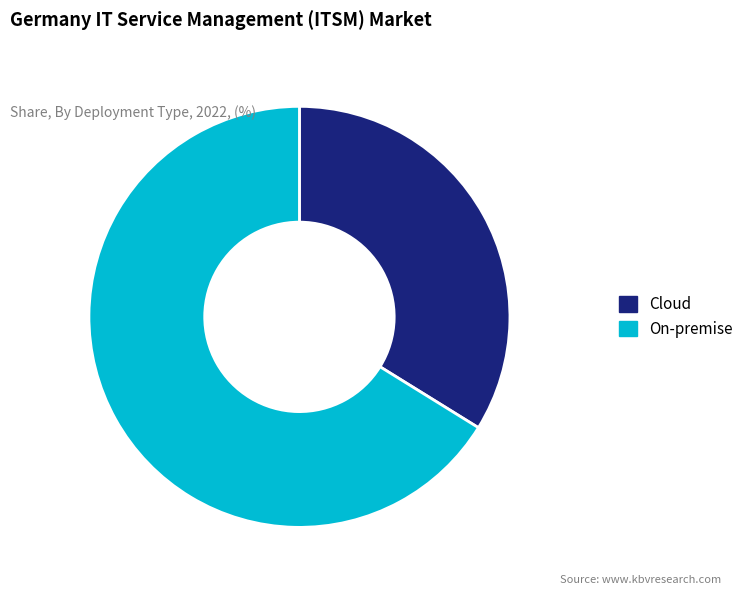

What is the ratio of the value at On-premise to the value at Cloud?

2.0